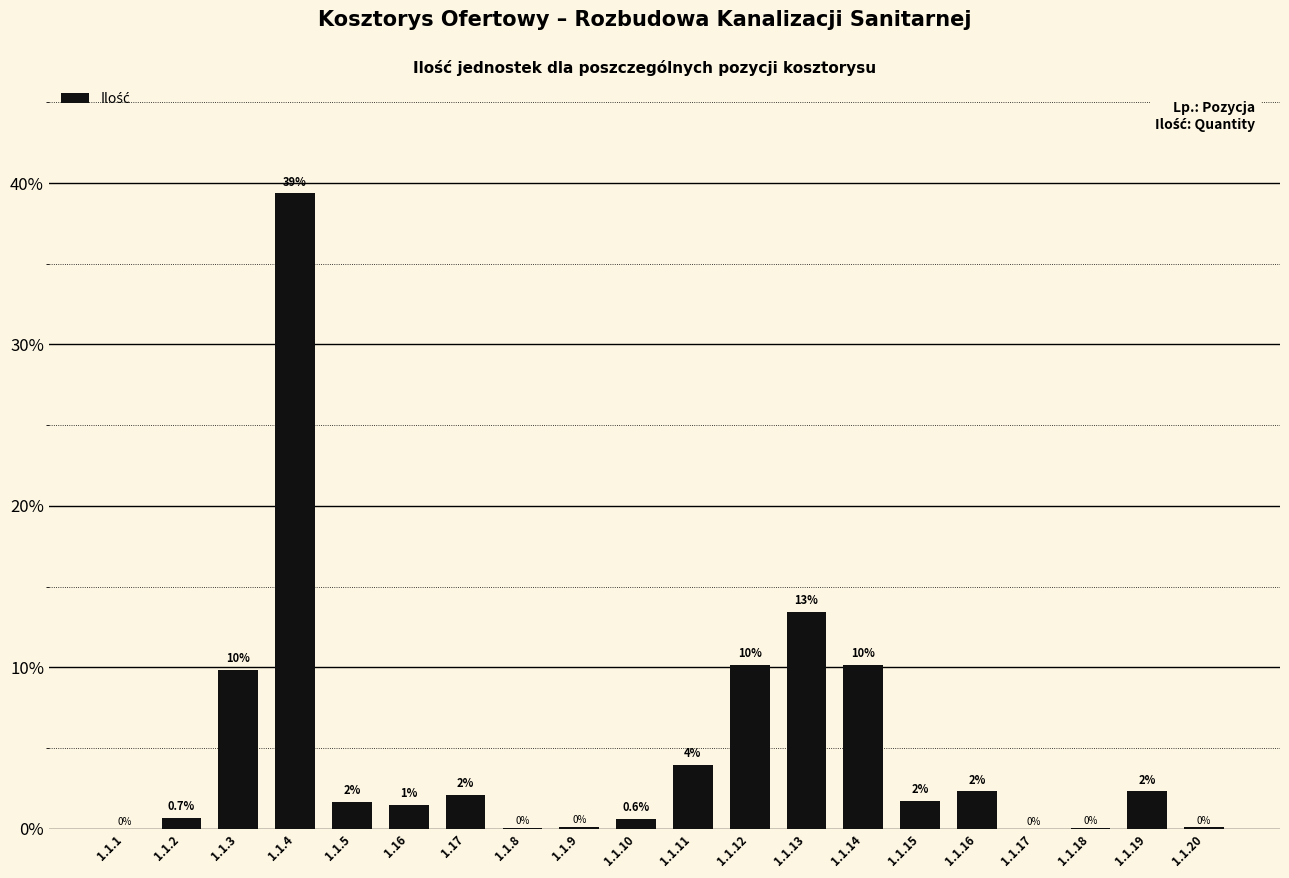

Are the bars horizontal?

No